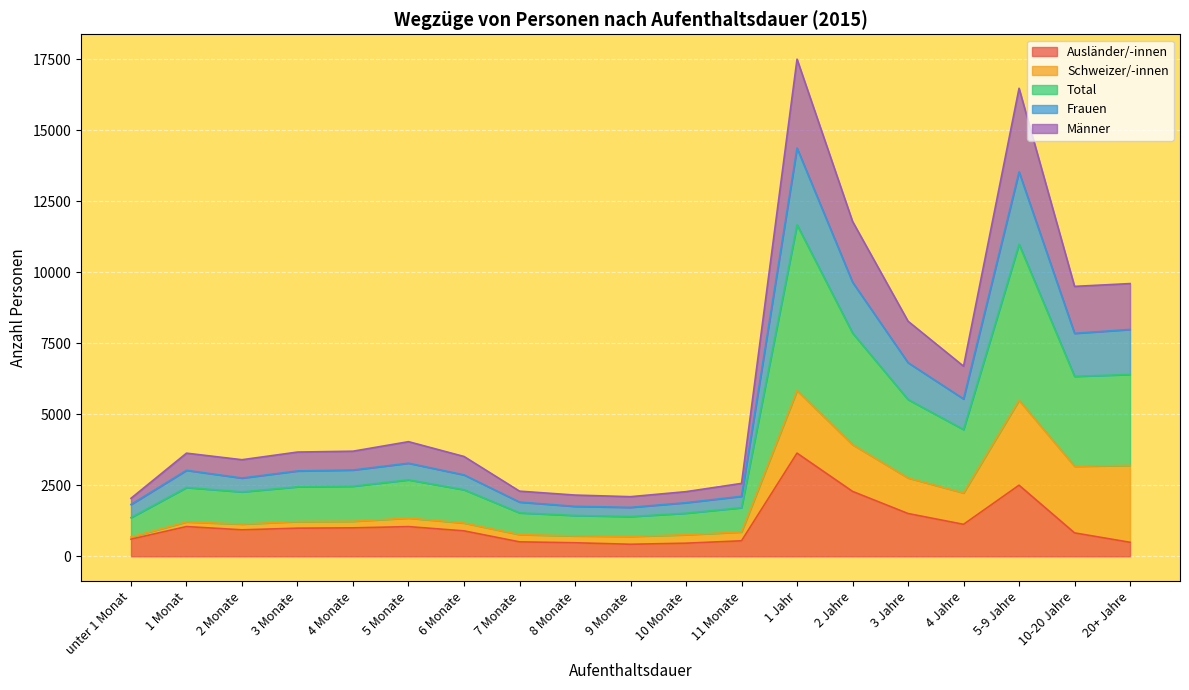

True or false: Männer and Frauen intersect in this chart.

False